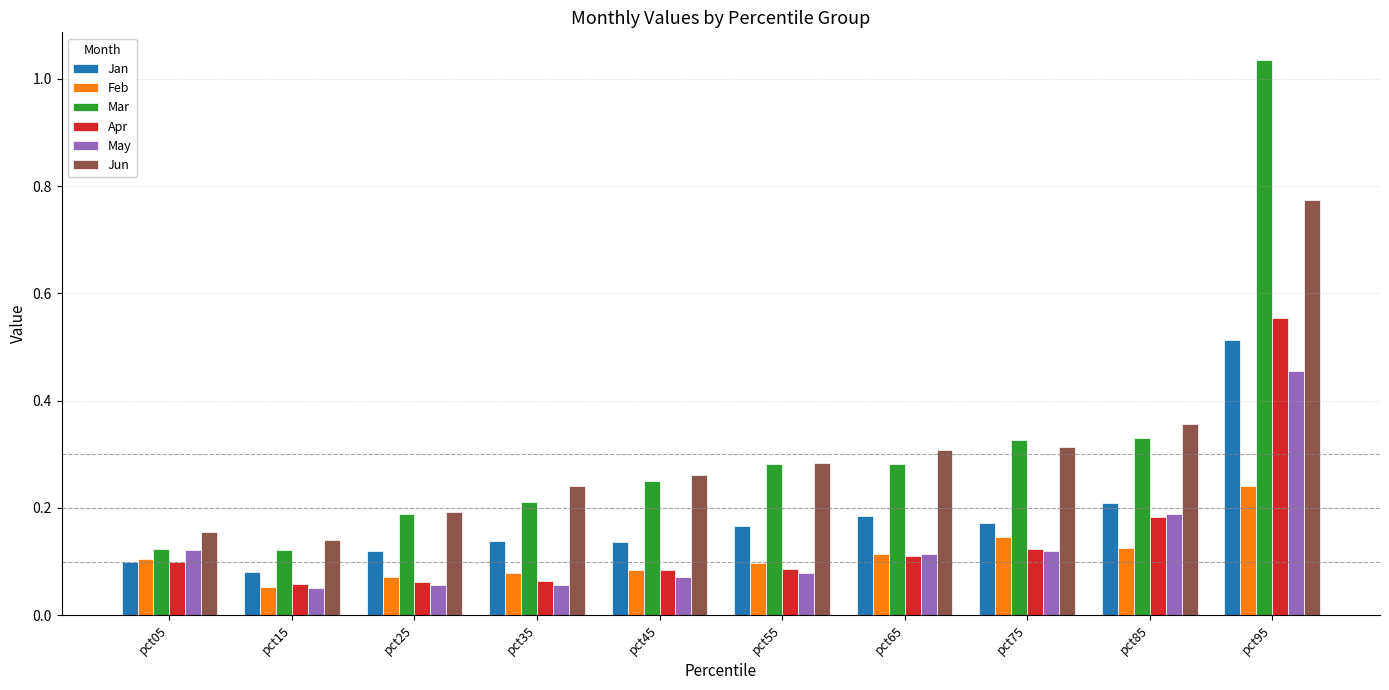

Which category has the highest value across all series?

pct95